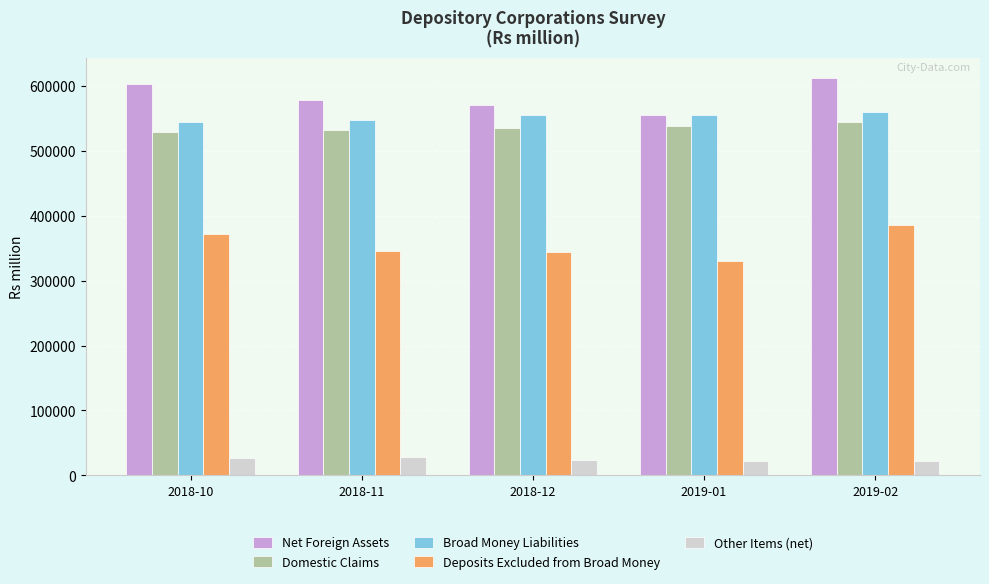

What is the greatest value displayed?

612169.1